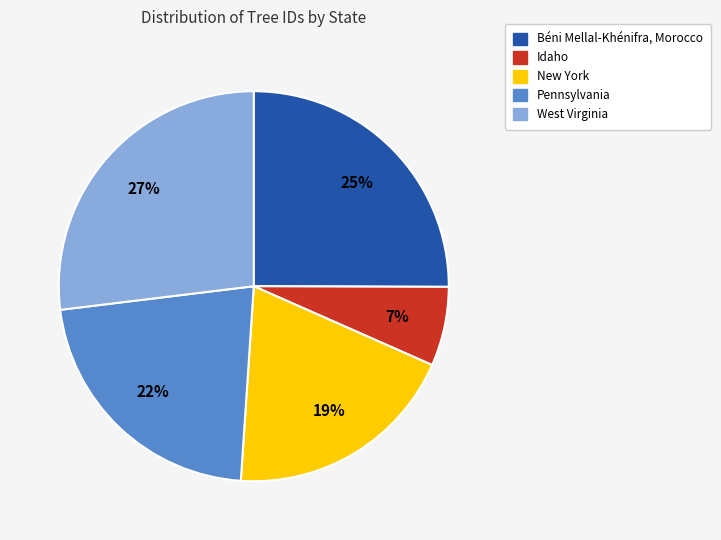

How many slices are in this pie chart?

5